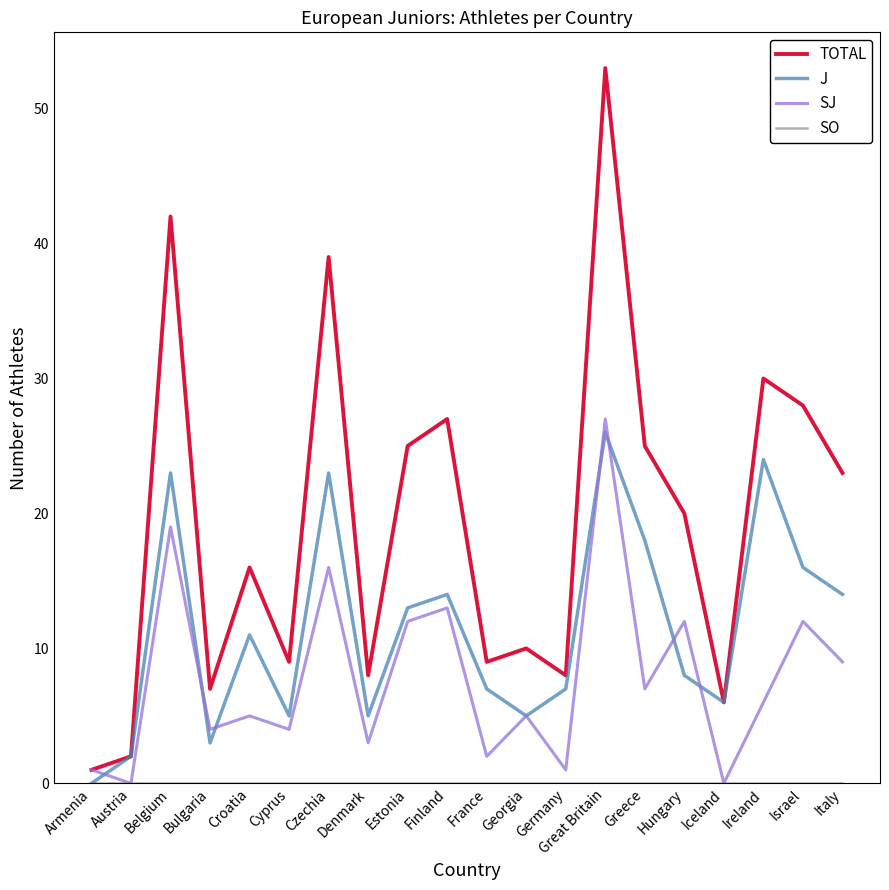

What is the difference between the maximum and minimum values in the SJ series?

27